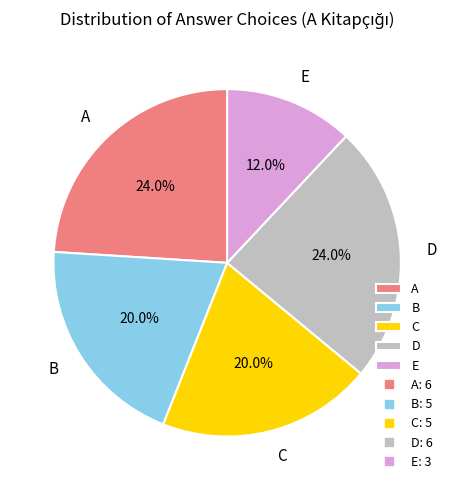

To the nearest percent, what percentage of the pie is A?

24%